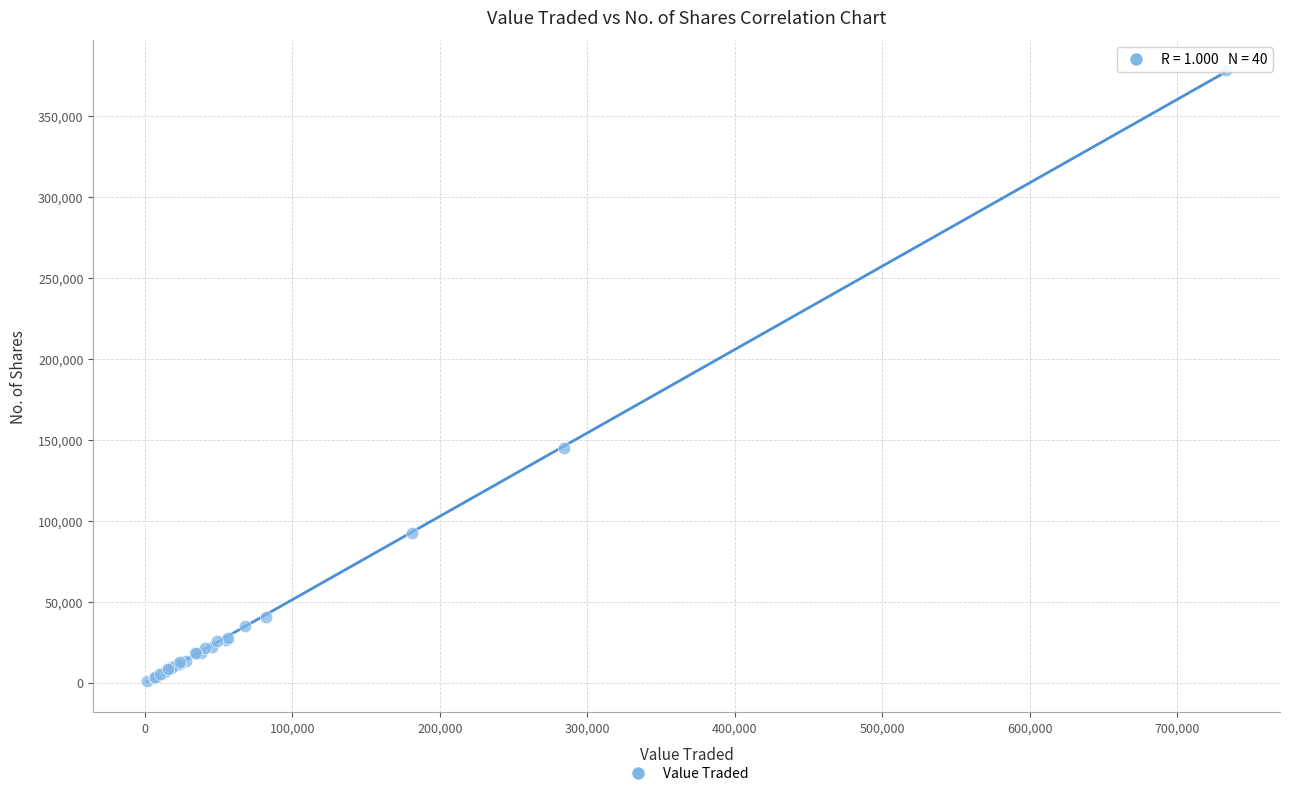

What Y value in the scatter plot is closest to 189384?

144976